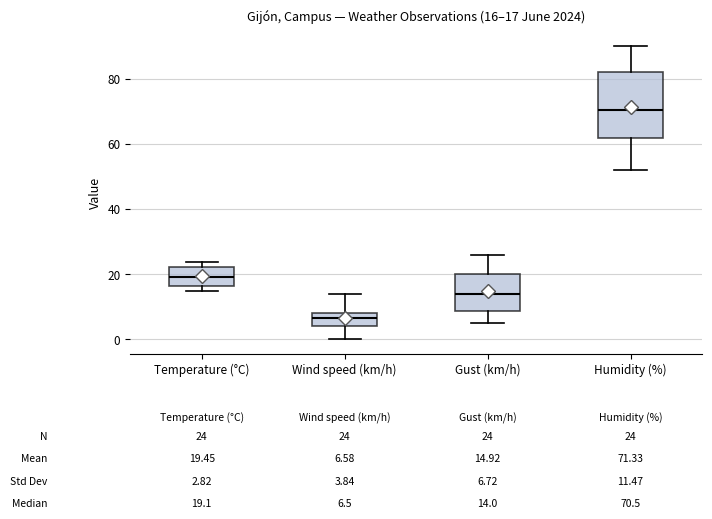

Comparing the boxes themselves (not the whiskers), which one is the tallest?

Humidity (%)